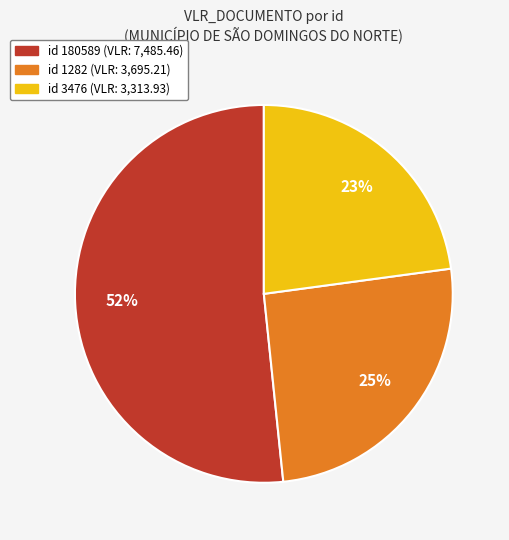

How many segments does this pie chart have?

3